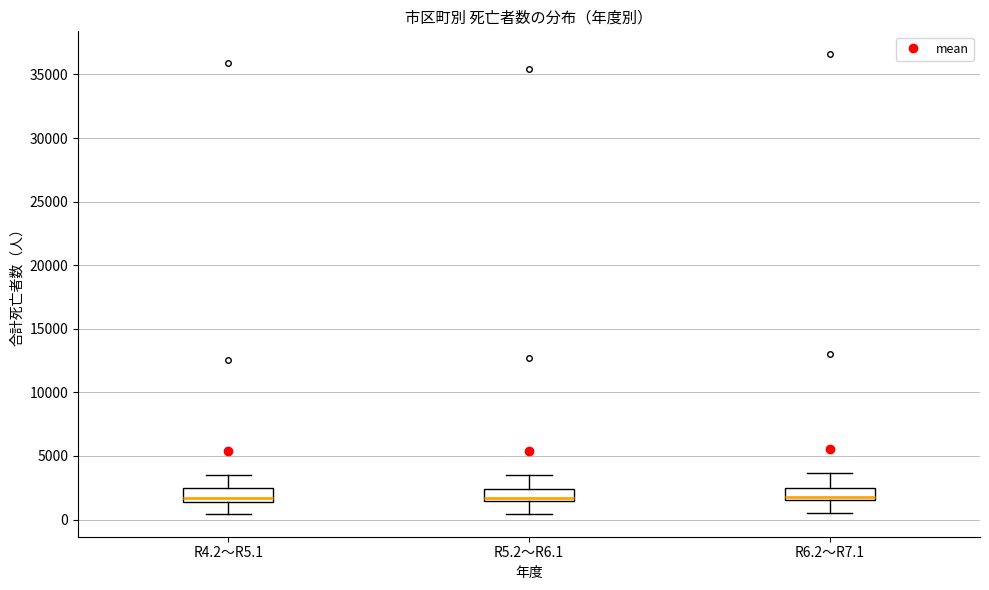

Where does the lower whisker of the box for R5.2～R6.1 end on the y-axis? The values are not printed on the chart, so give them approximately, as read against the axis.

500